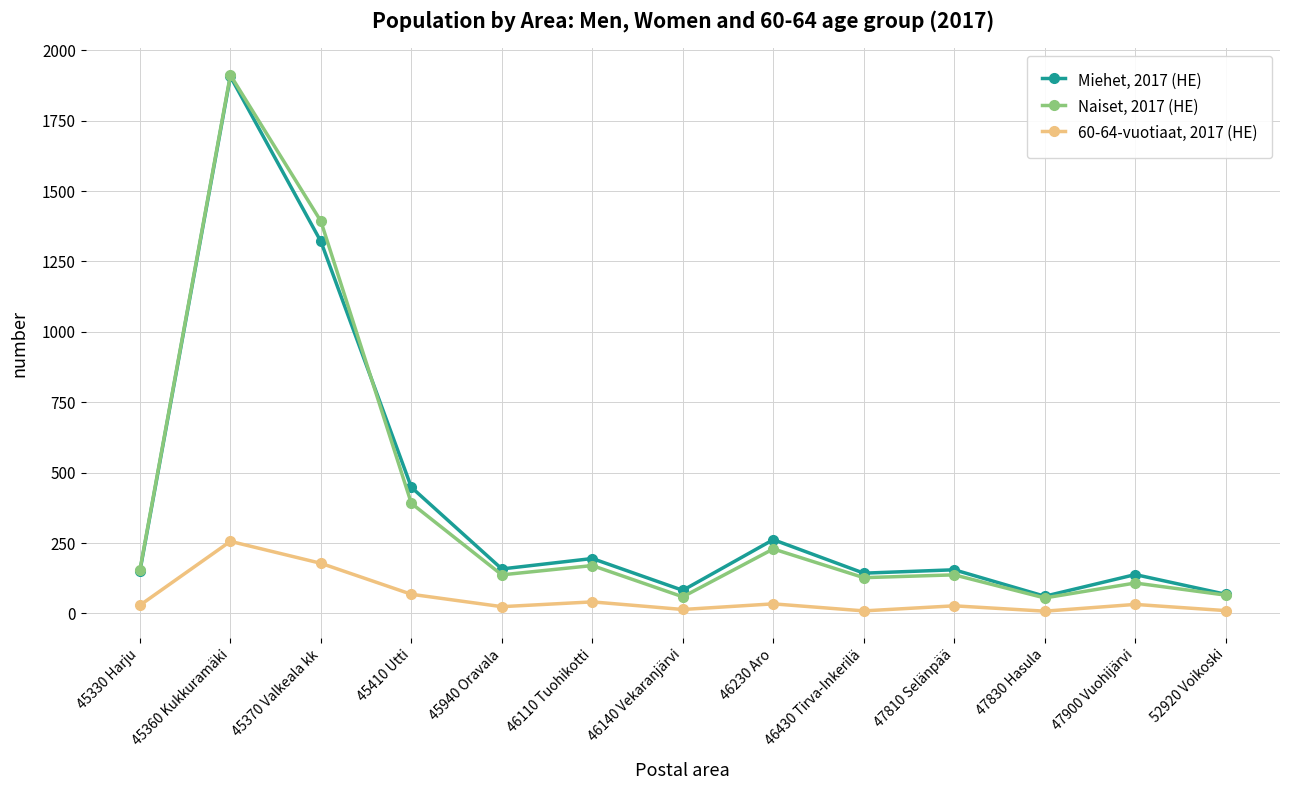

True or false: 60-64-vuotiaat, 2017 (HE) and Naiset, 2017 (HE) cross at least once.

False